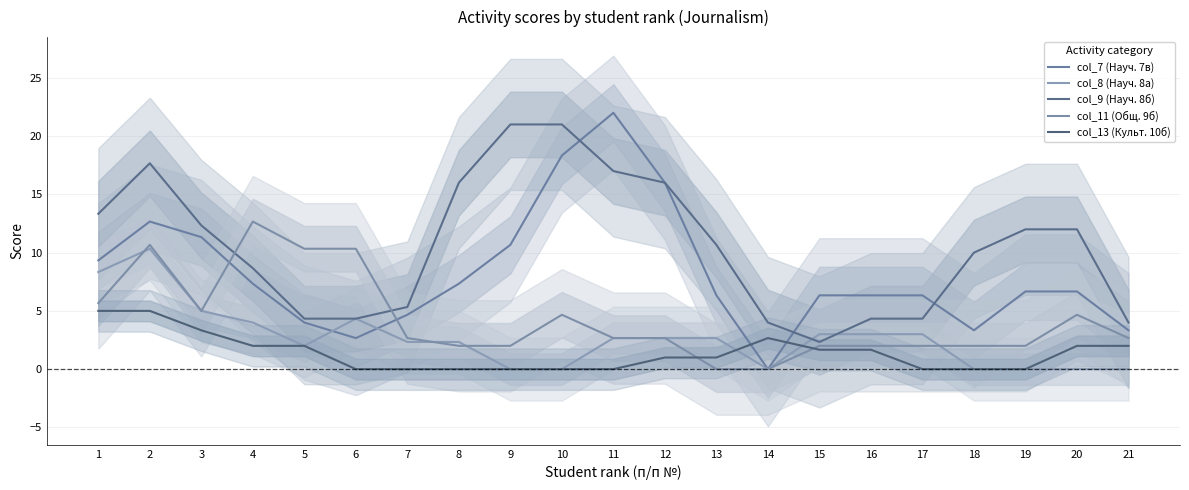

Does the chart have visible grid lines?

Yes